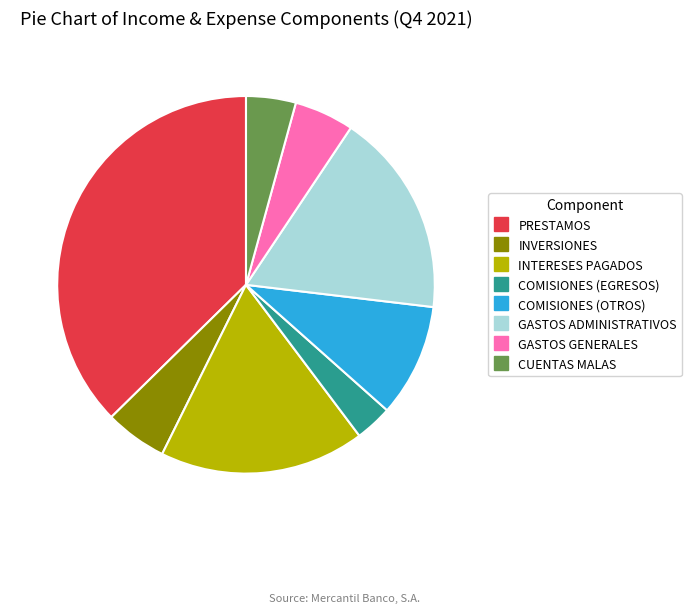

Is the sum of COMISIONES (OTROS) and GASTOS GENERALES greater than half?

No